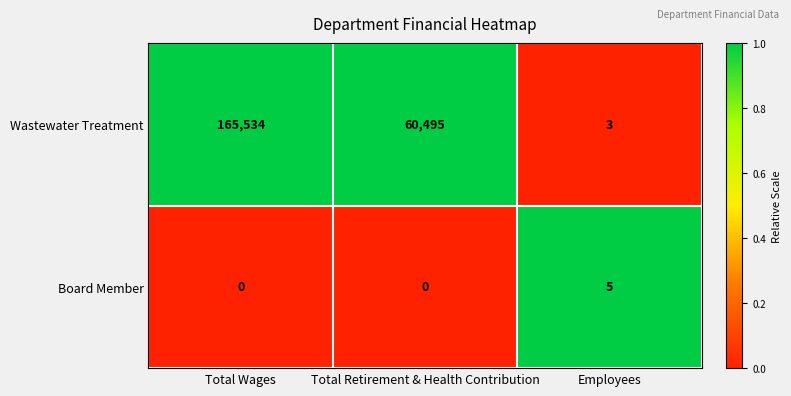

Which series has the largest range (max minus min)?

Wastewater Treatment